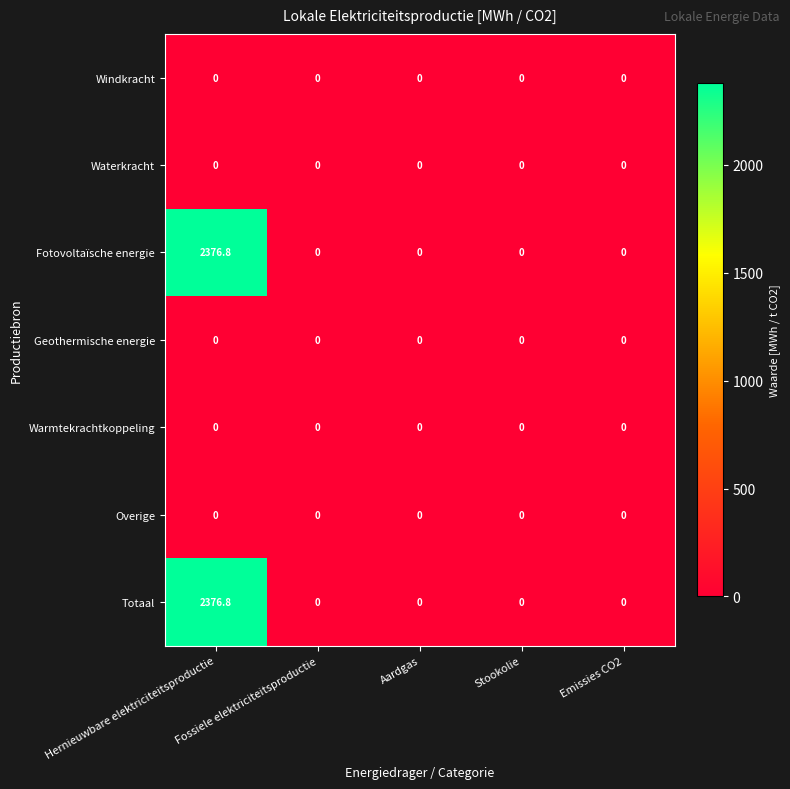

What is the maximum value shown in the chart?

2376.8